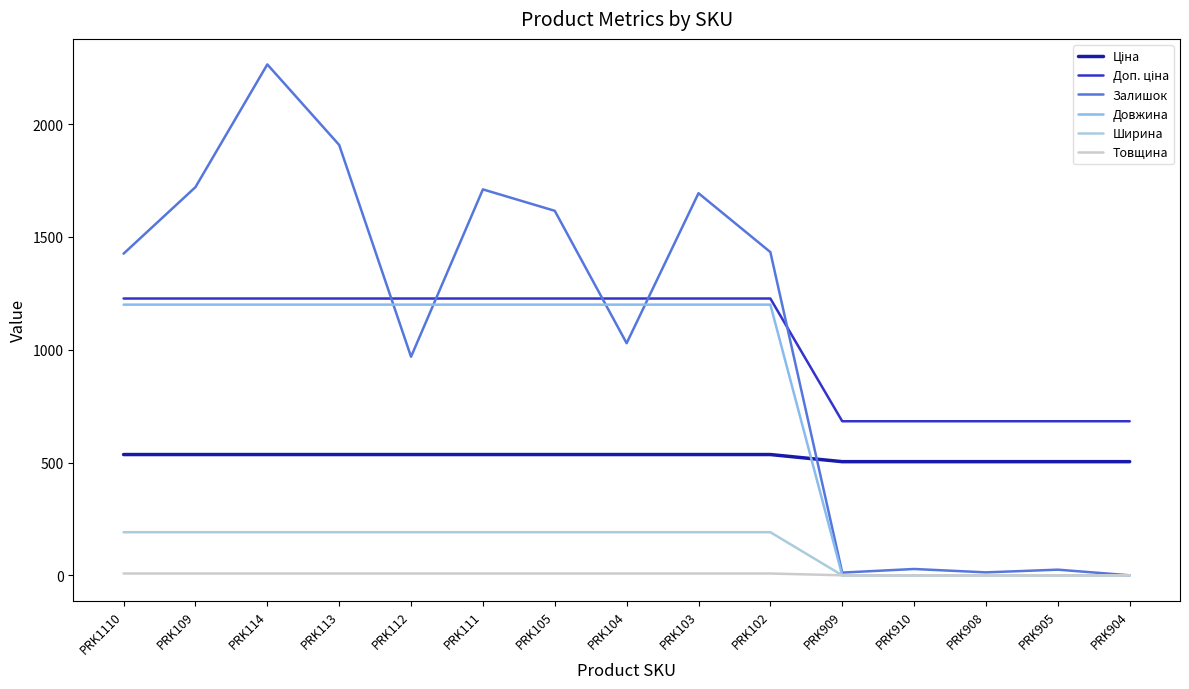

Is this an area chart (filled region under the line)?

No